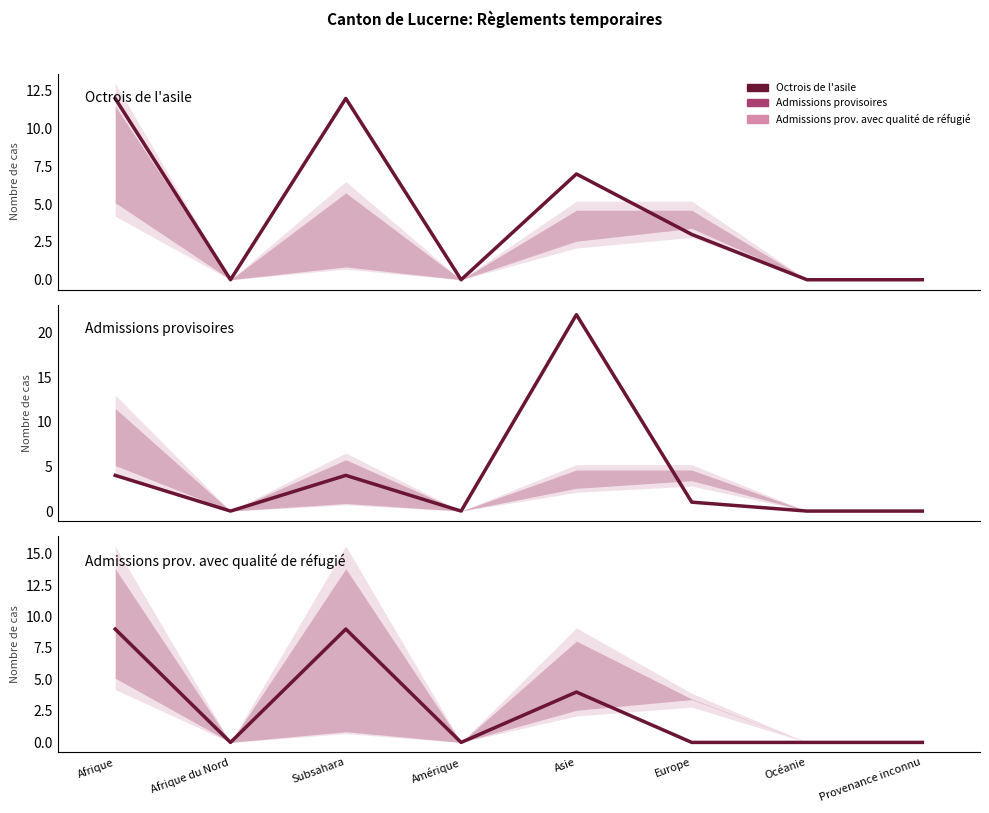

At which label does Octrois de l'asile reach its peak?

Afrique